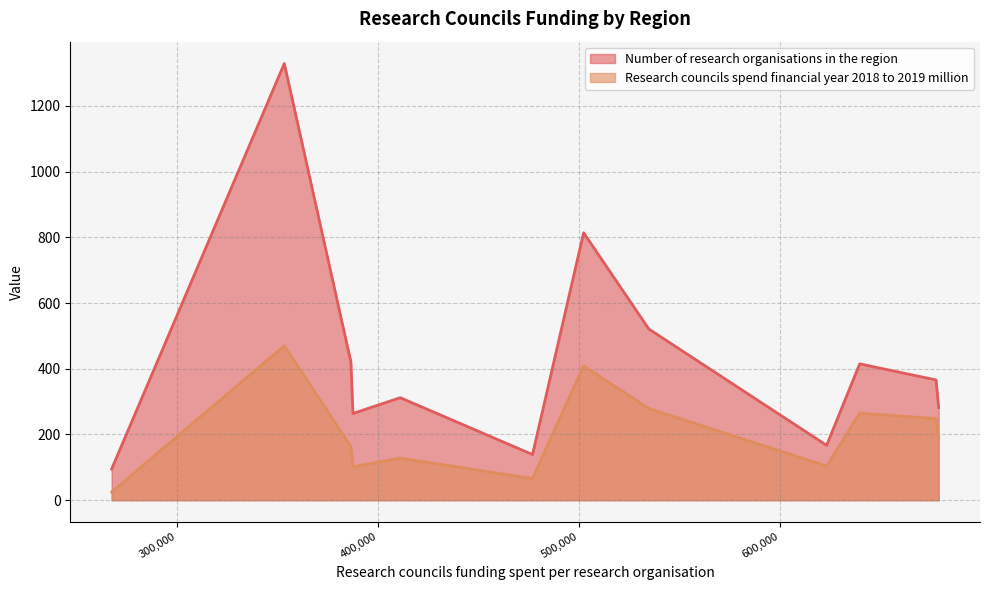

Which series has the largest total across all categories?

Number of research organisations in the region